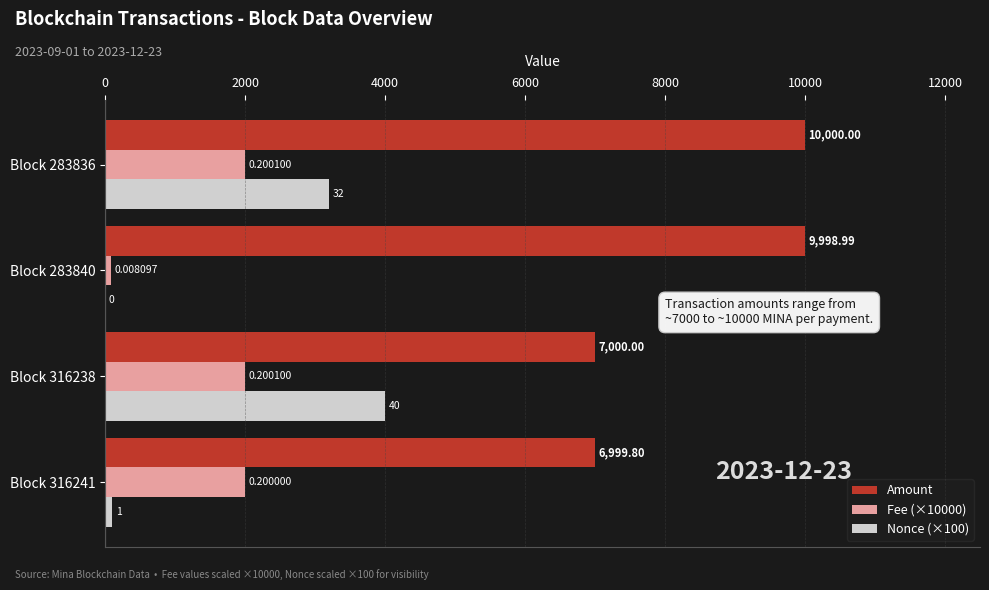

Which category has the highest value in the Nonce (×100) series?

Block 316238